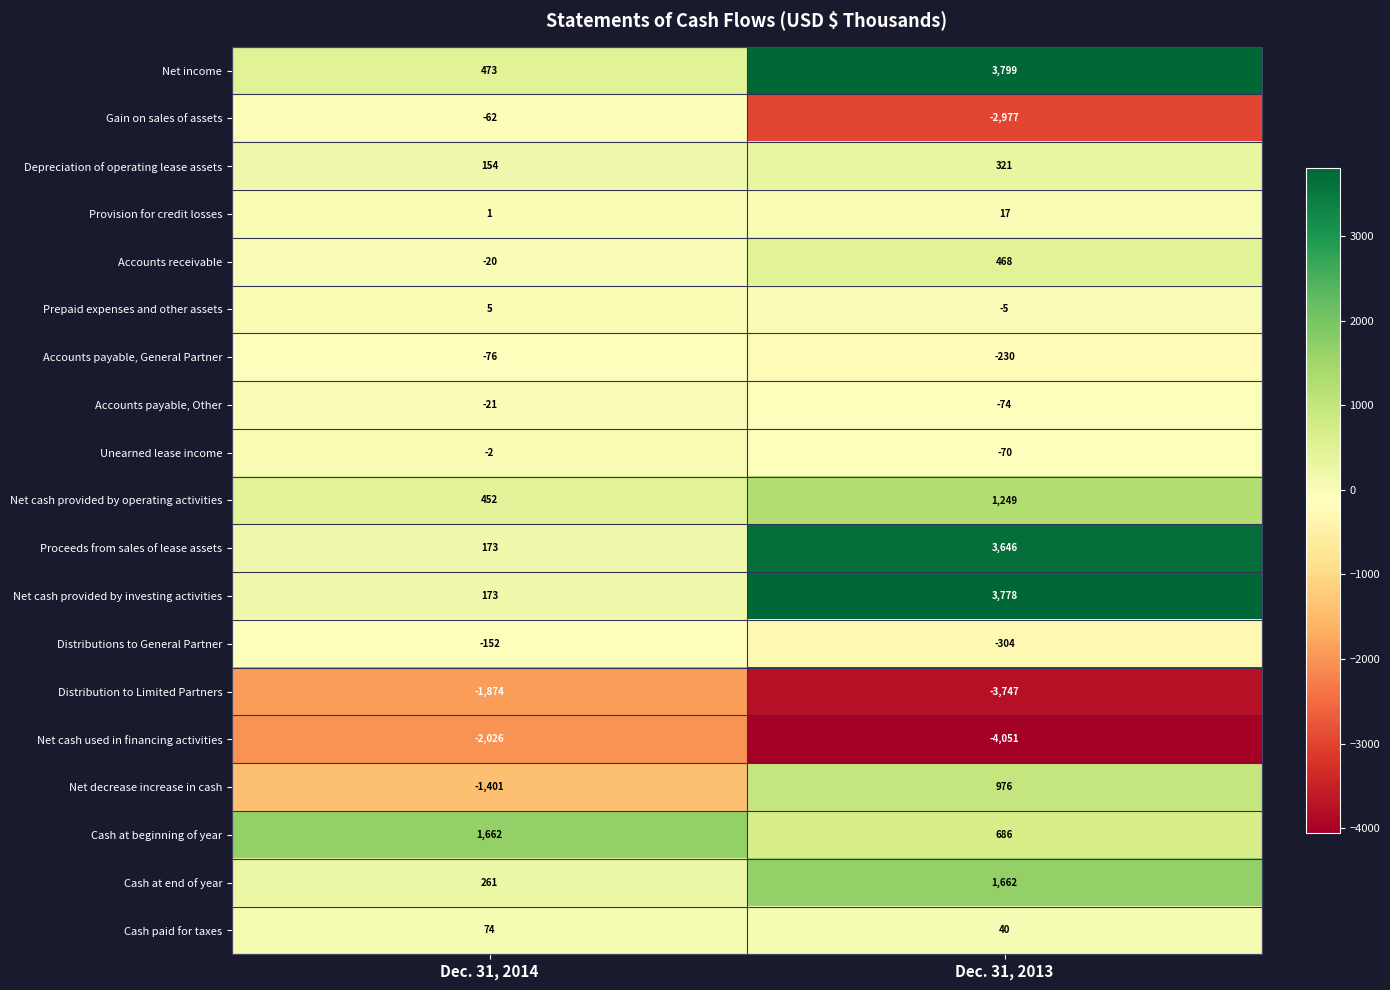

What is the sum of the Proceeds from sales of lease assets values at Dec. 31, 2014 and Dec. 31, 2013?

3819